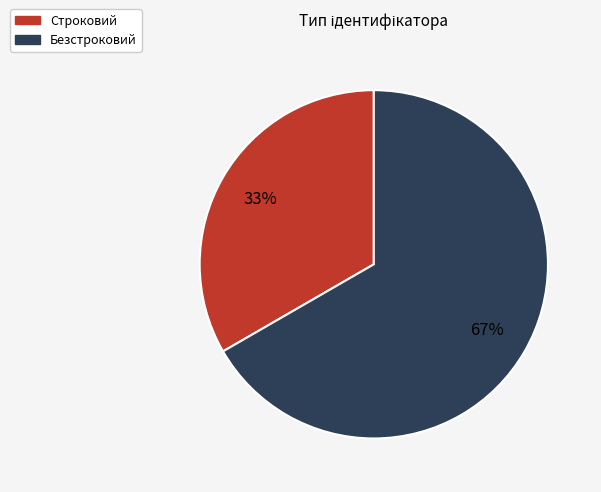

How many slices are in this pie chart?

2